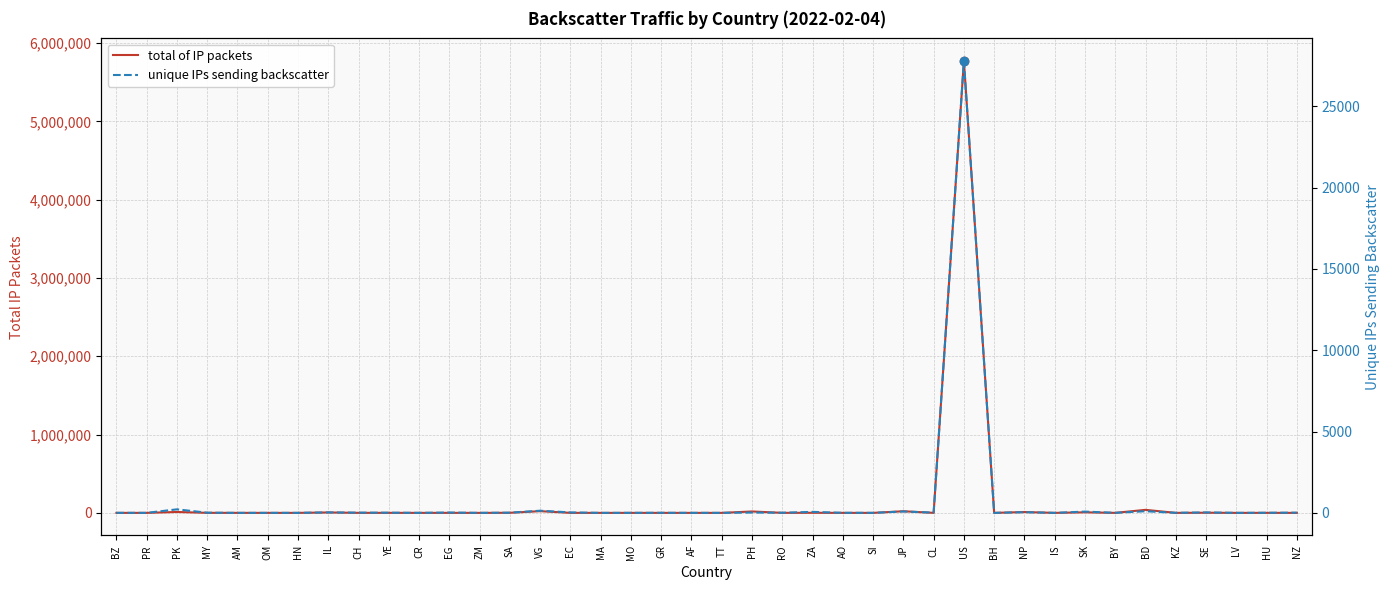

Rank the series by their maximum value, from highest to lowest.

total of IP packets, unique IPs sending backscatter